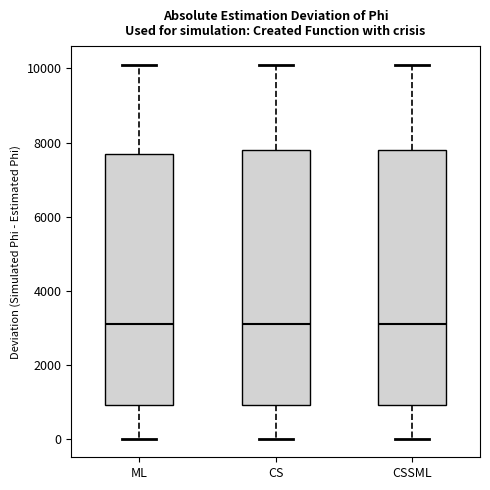

Reading left to right, read every box against the y-axis: the position of its median line, the range the box covers, and the ends of its whiskers. The values are not printed on the chart, so give them approximately, as read against the axis.

ML: median 3200, box 1000 to 7600, whiskers 0 to 10000
CS: median 3200, box 1000 to 7800, whiskers 0 to 10000
CSSML: median 3200, box 1000 to 7800, whiskers 0 to 10000